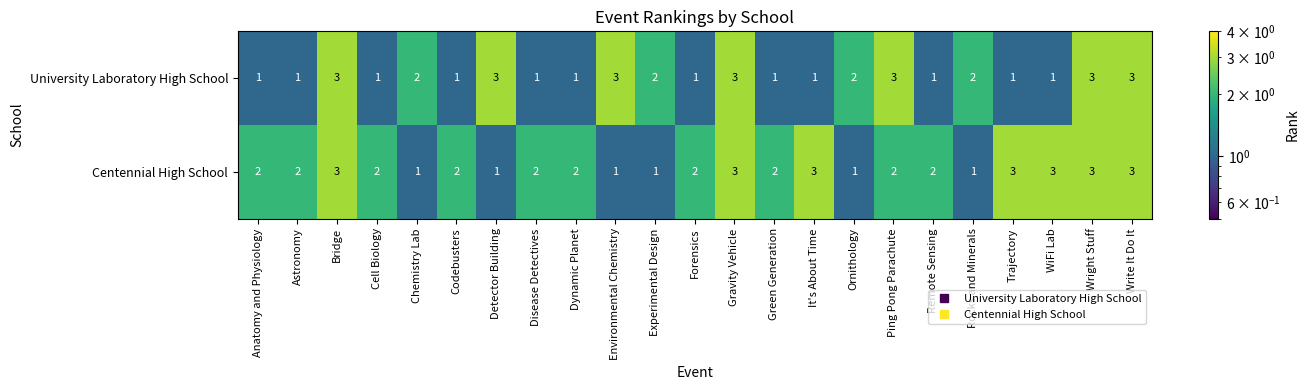

What is the total value across all series at Chemistry Lab?

3